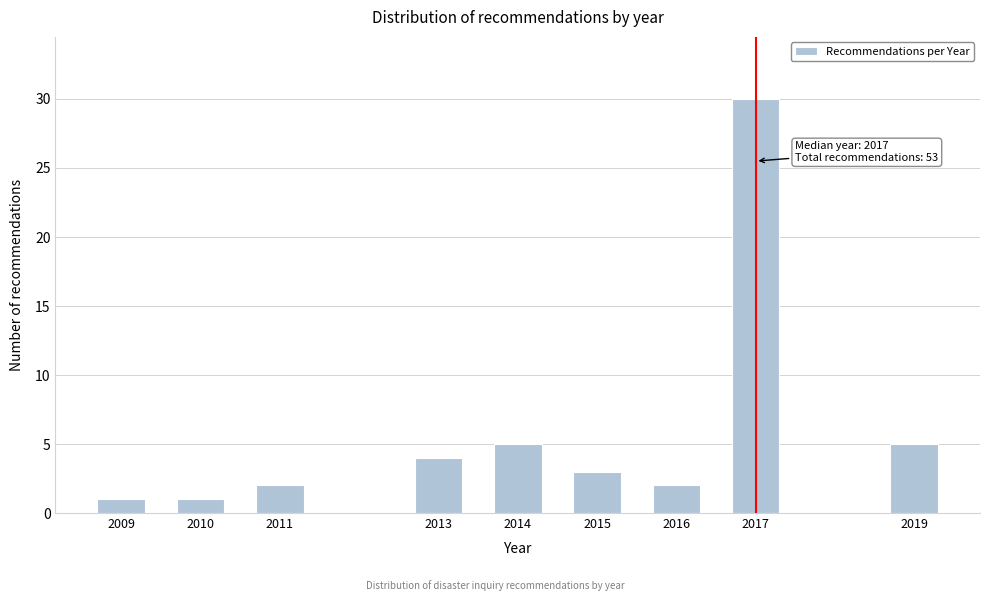

Reading left to right, what are all the values shown in this chart?

2009=1	2010=1	2011=2	2013=4	2014=5	2015=3	2016=2	2017=30	2019=5